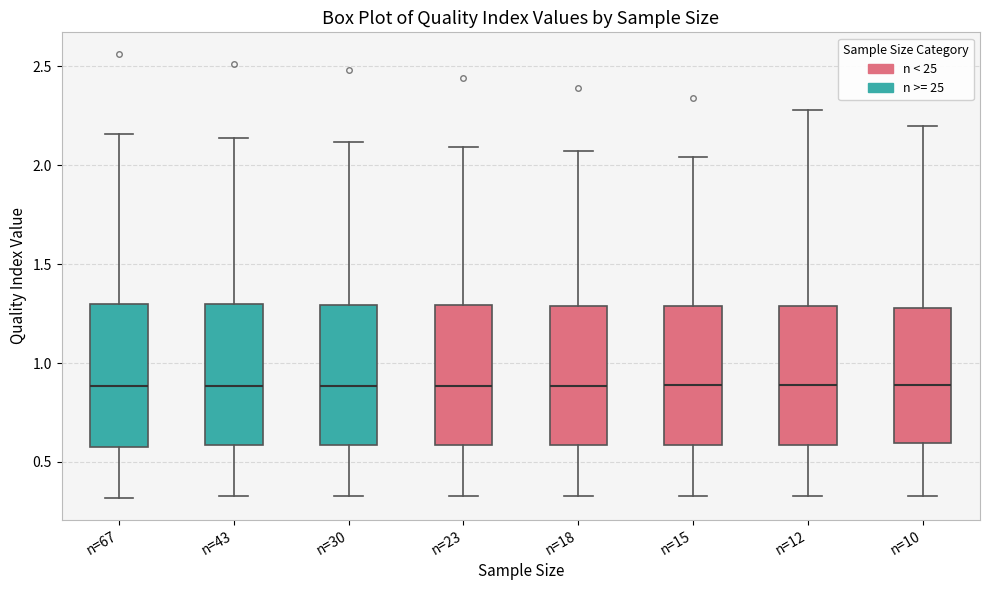

Reading left to right, read every box against the y-axis: the position of its median line, the range the box covers, and the ends of its whiskers. The values are not printed on the chart, so give them approximately, as read against the axis.

n=67: median 0.90, box 0.60 to 1.30, whiskers 0.30 to 2.15
n=43: median 0.90, box 0.60 to 1.30, whiskers 0.35 to 2.15
n=30: median 0.90, box 0.60 to 1.30, whiskers 0.35 to 2.10
n=23: median 0.90, box 0.60 to 1.30, whiskers 0.35 to 2.10
n=18: median 0.90, box 0.60 to 1.30, whiskers 0.35 to 2.05
n=15: median 0.90, box 0.60 to 1.30, whiskers 0.35 to 2.05
n=12: median 0.90, box 0.60 to 1.30, whiskers 0.35 to 2.30
n=10: median 0.90, box 0.60 to 1.30, whiskers 0.35 to 2.20